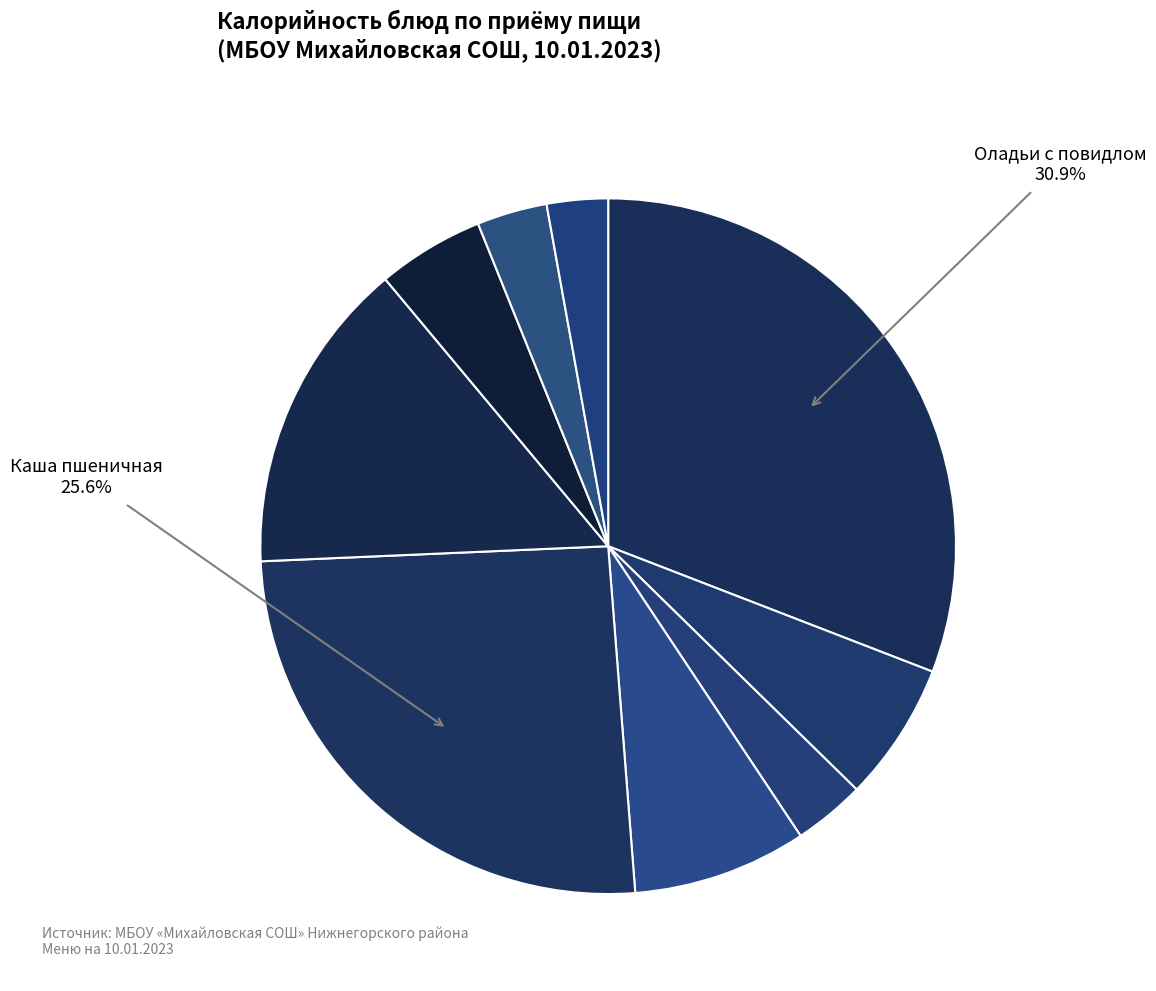

What is the smallest slice in the pie chart?

Чай с сахаром